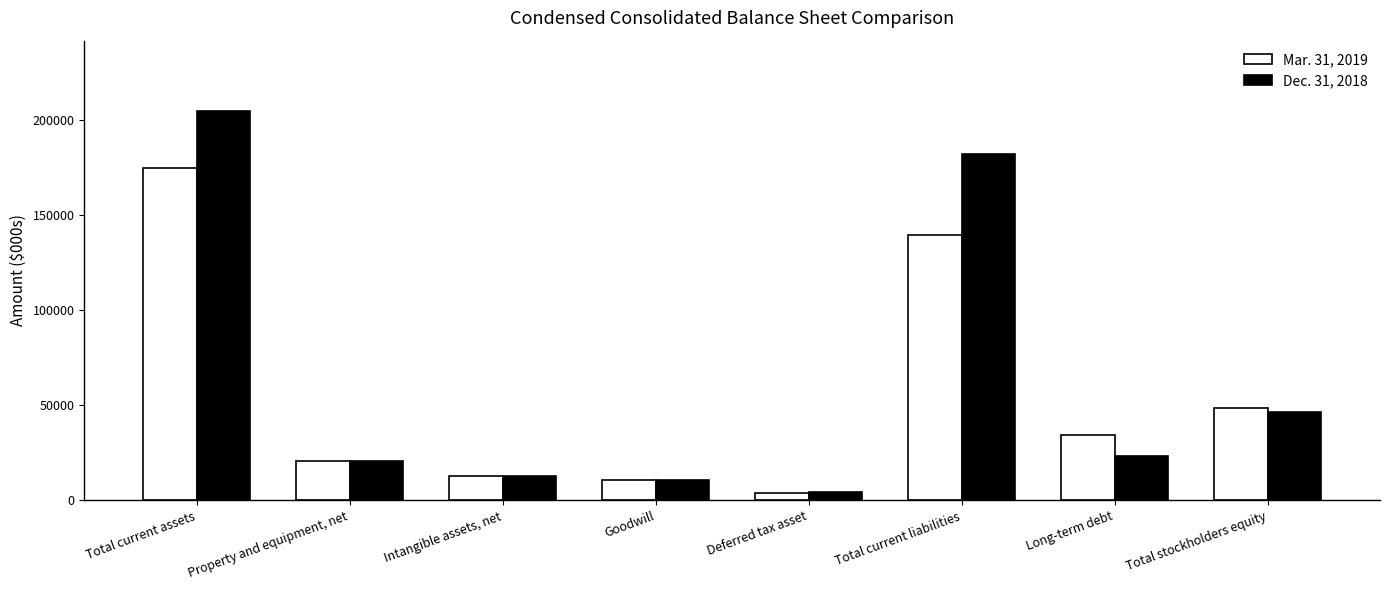

Which series has the largest range (max minus min)?

Dec. 31, 2018